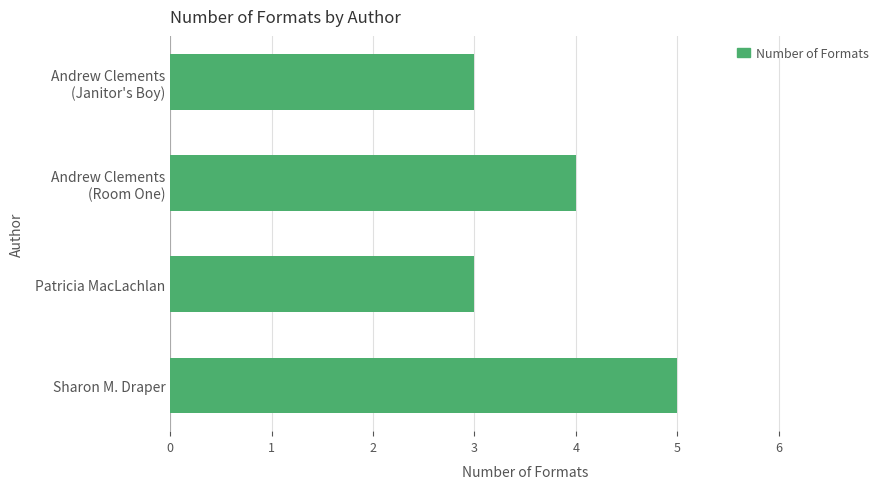

Between Patricia MacLachlan and Sharon M. Draper, which is larger?

Sharon M. Draper